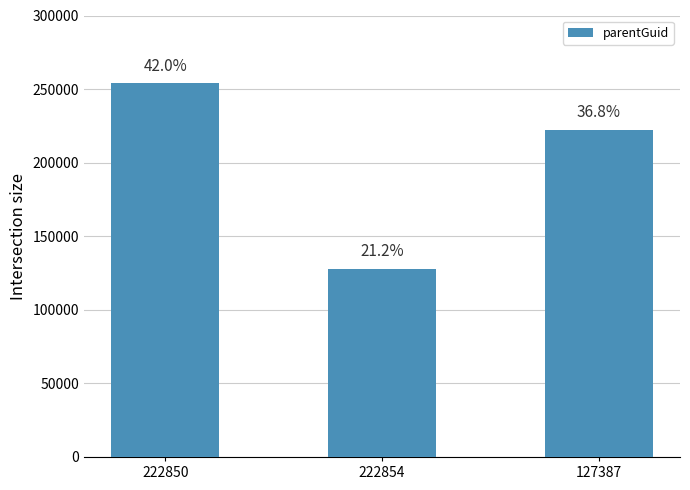

The chart shows a value of 127836 at 222854. True or false?

True